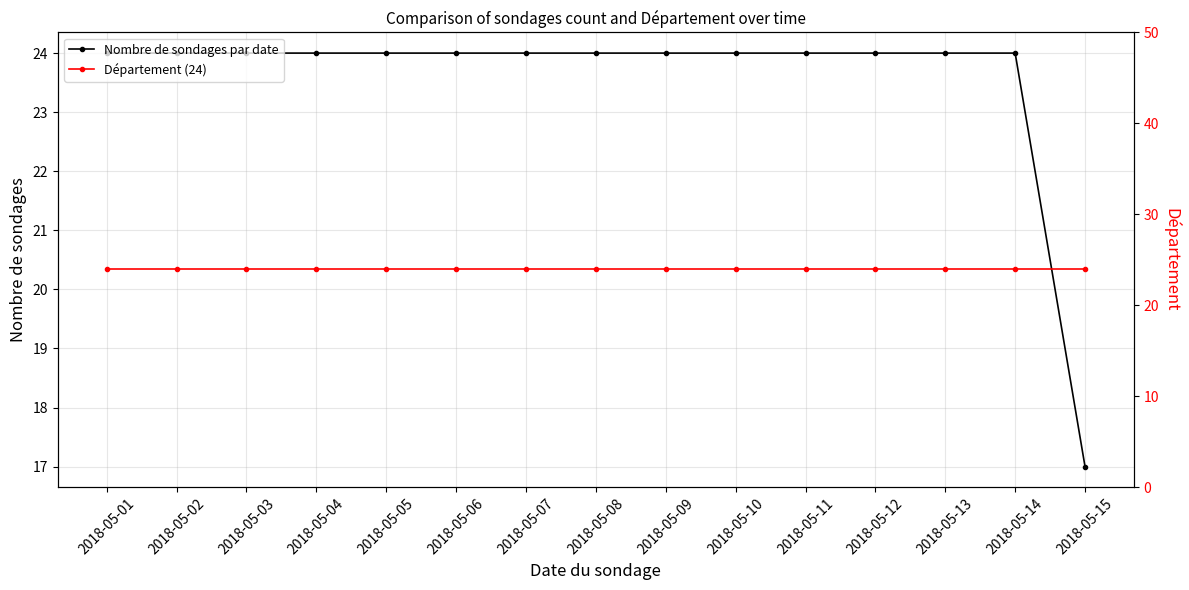

List the series in order of their peak value, highest first.

Nombre de sondages par date, Département (24)